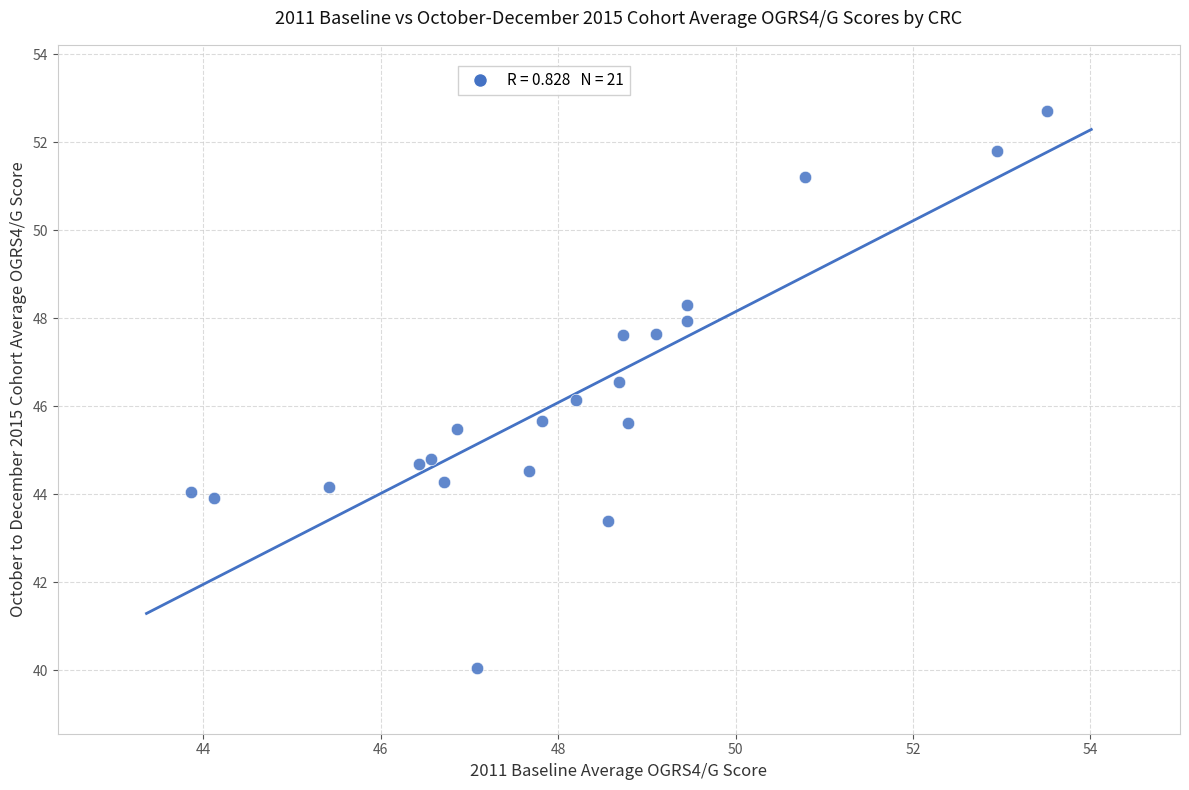

What is the range of Y values (max minus min)?

12.6